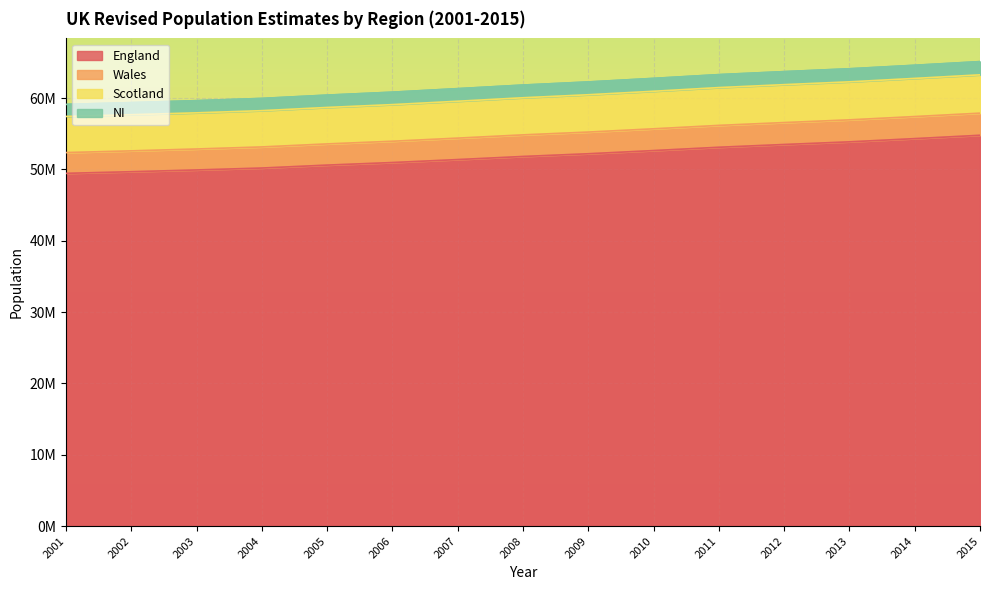

What is the difference between the Wales values at 2007 and 2004?

1368711